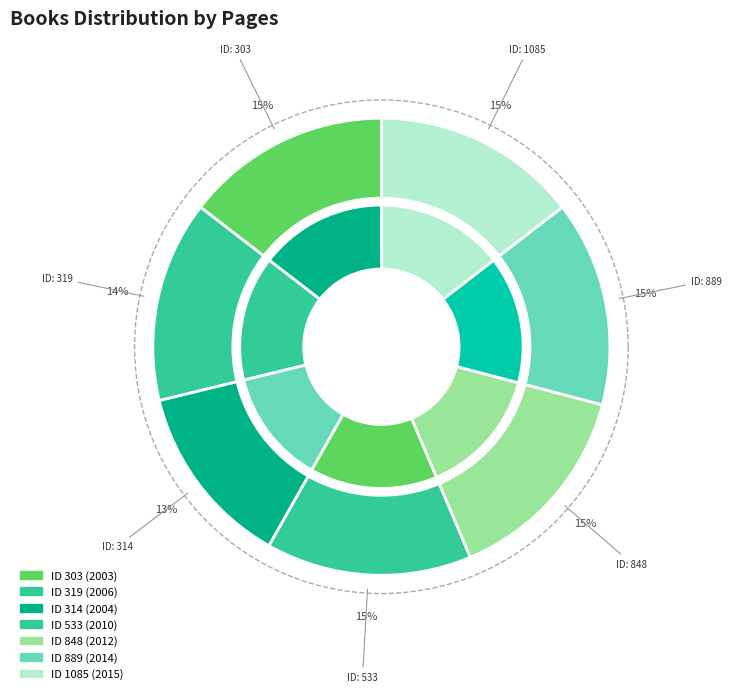

What is the total percentage of 848 and 303?

29.1%